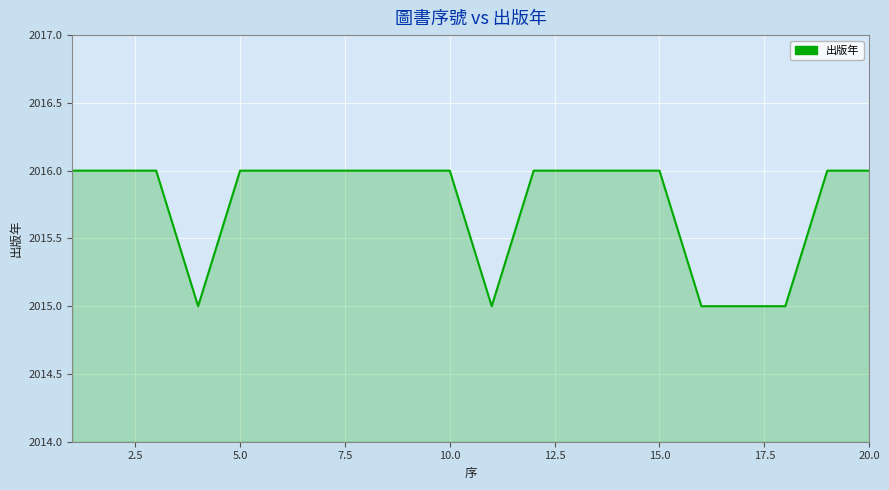

What is the minimum value shown in the chart?

2015